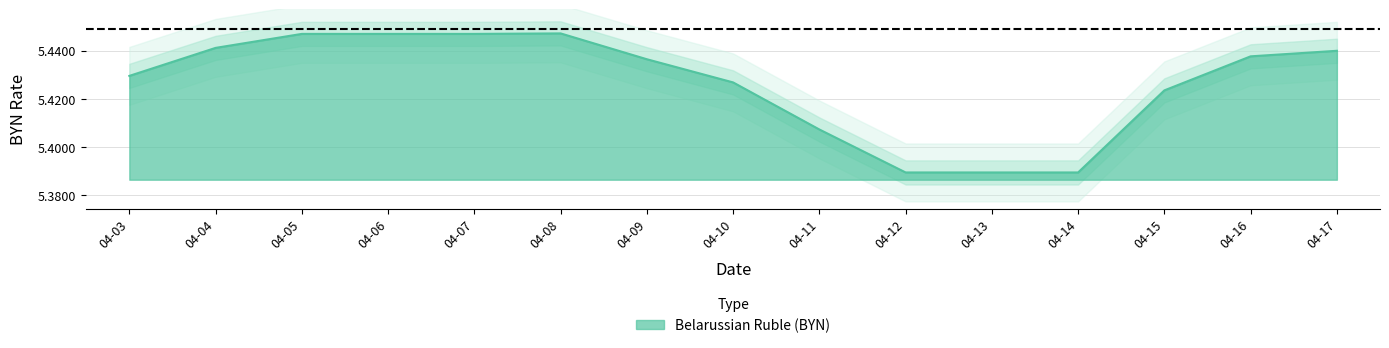

What is the difference between the maximum and second lowest values?

0.1